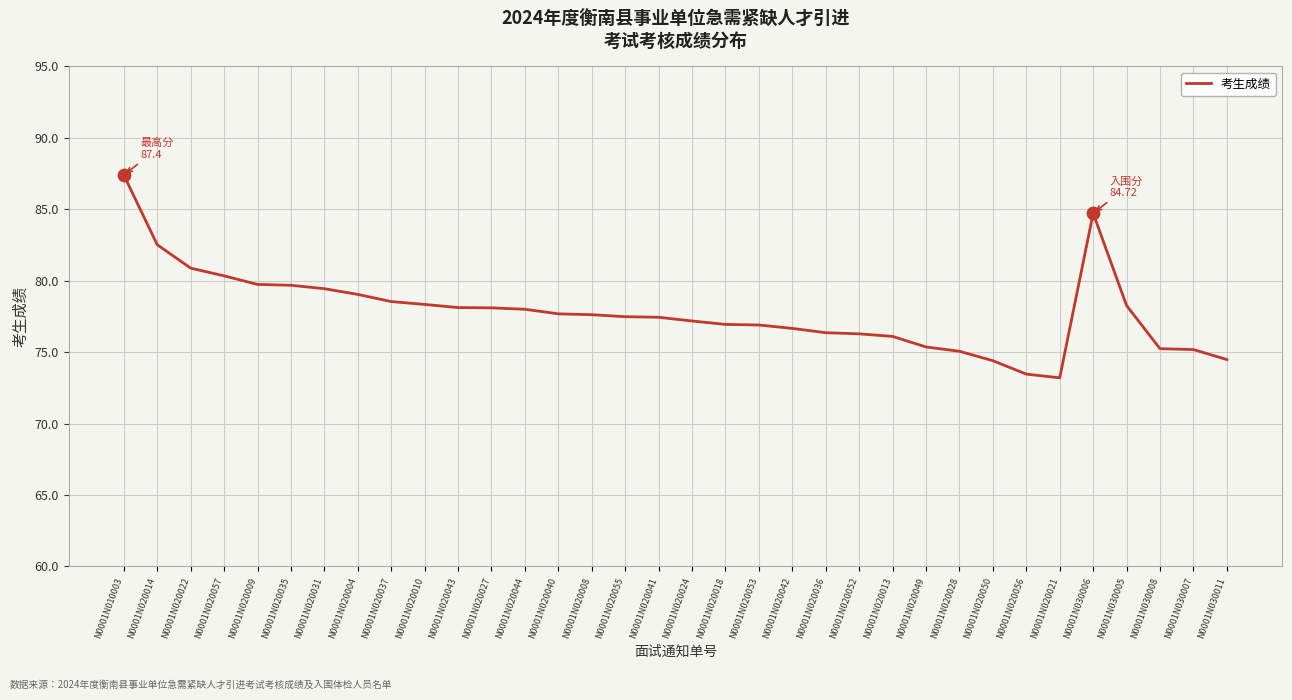

Between N0001N020018 and N0001N020010, which is larger?

N0001N020010